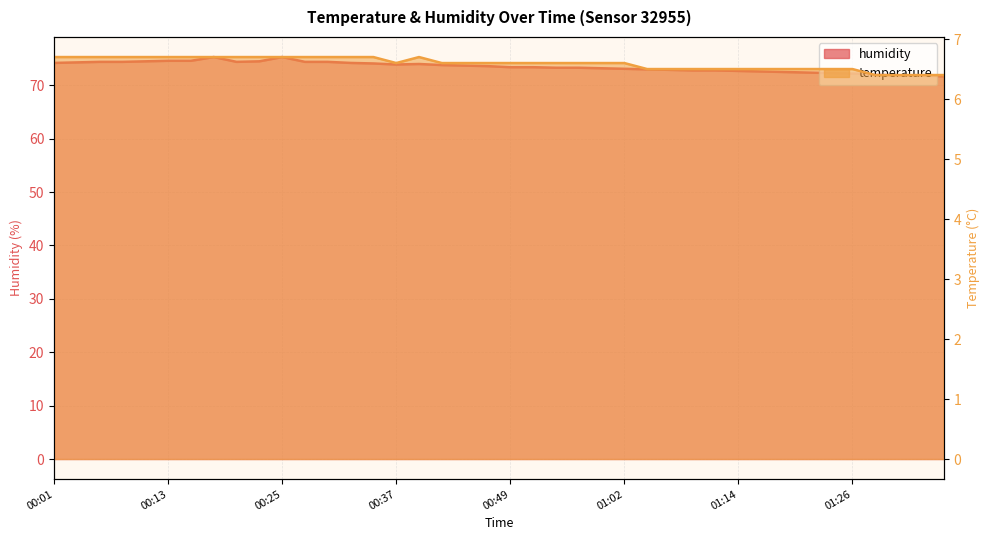

Does the chart have visible grid lines?

Yes